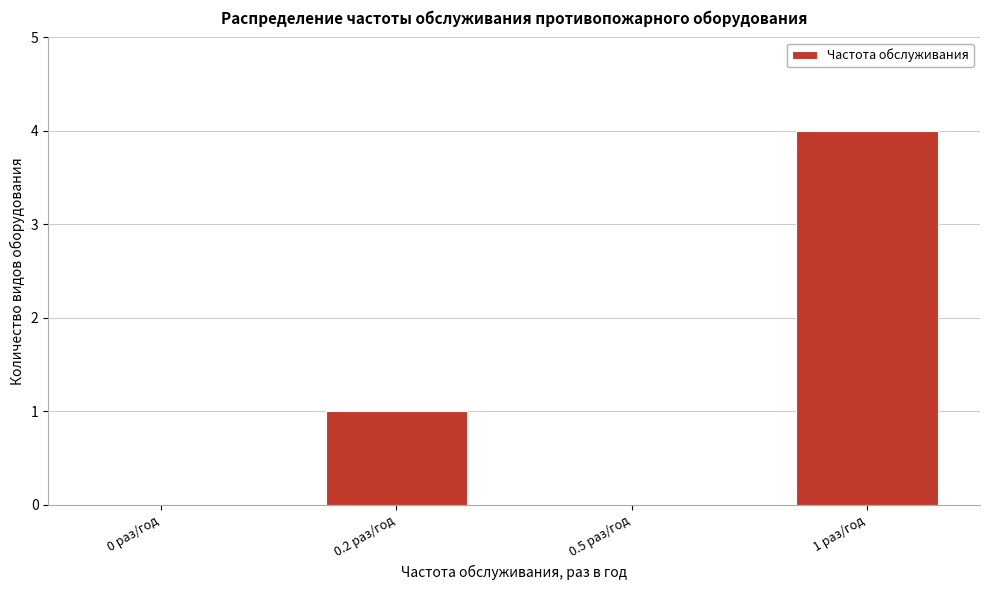

Reading left to right, what are all the values shown in this chart?

0 раз/год=0	0.2 раз/год=1	0.5 раз/год=0	1 раз/год=4